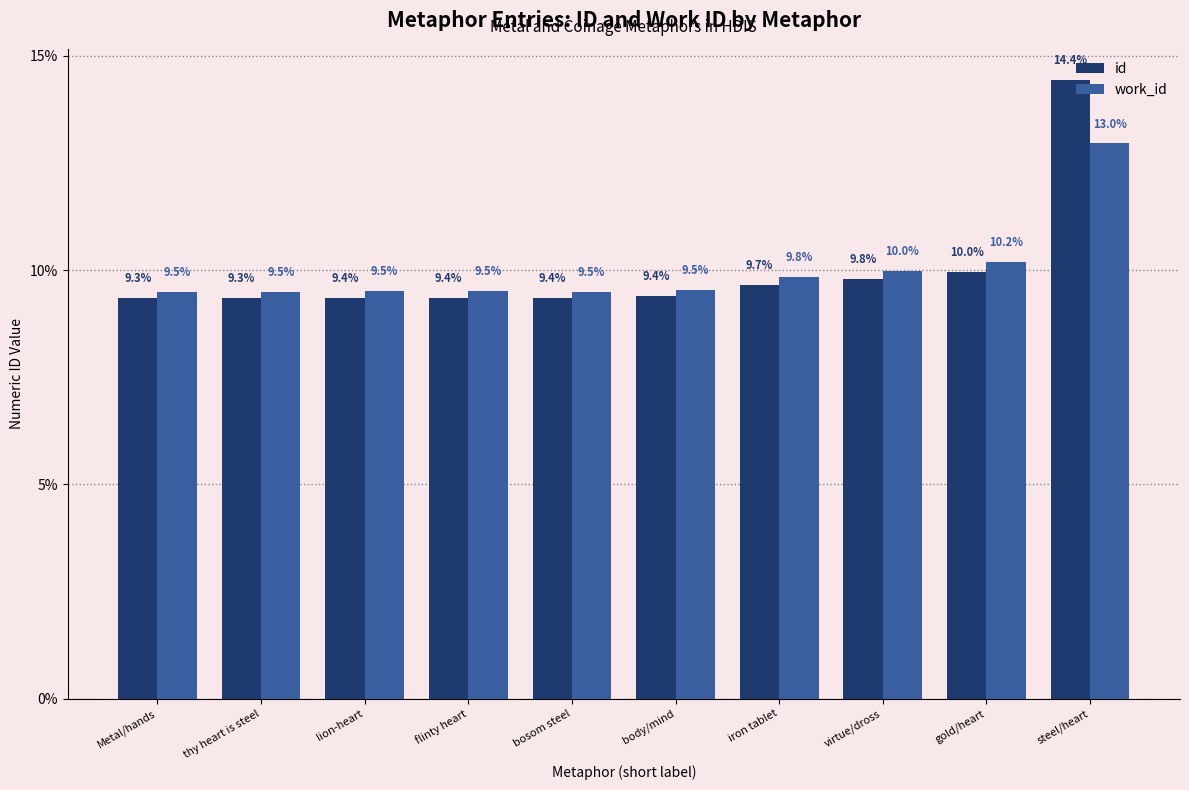

Reading left to right, list all the values displayed in this chart.

id: Metal/hands=9.3	thy heart is steel=9.3	lion-heart=9.4	flinty heart=9.4	bosom steel=9.4	body/mind=9.4	iron tablet=9.7	virtue/dross=9.8	gold/heart=10.0	steel/heart=14.4
work_id: Metal/hands=9.5	thy heart is steel=9.5	lion-heart=9.5	flinty heart=9.5	bosom steel=9.5	body/mind=9.5	iron tablet=9.8	virtue/dross=10.0	gold/heart=10.2	steel/heart=13.0